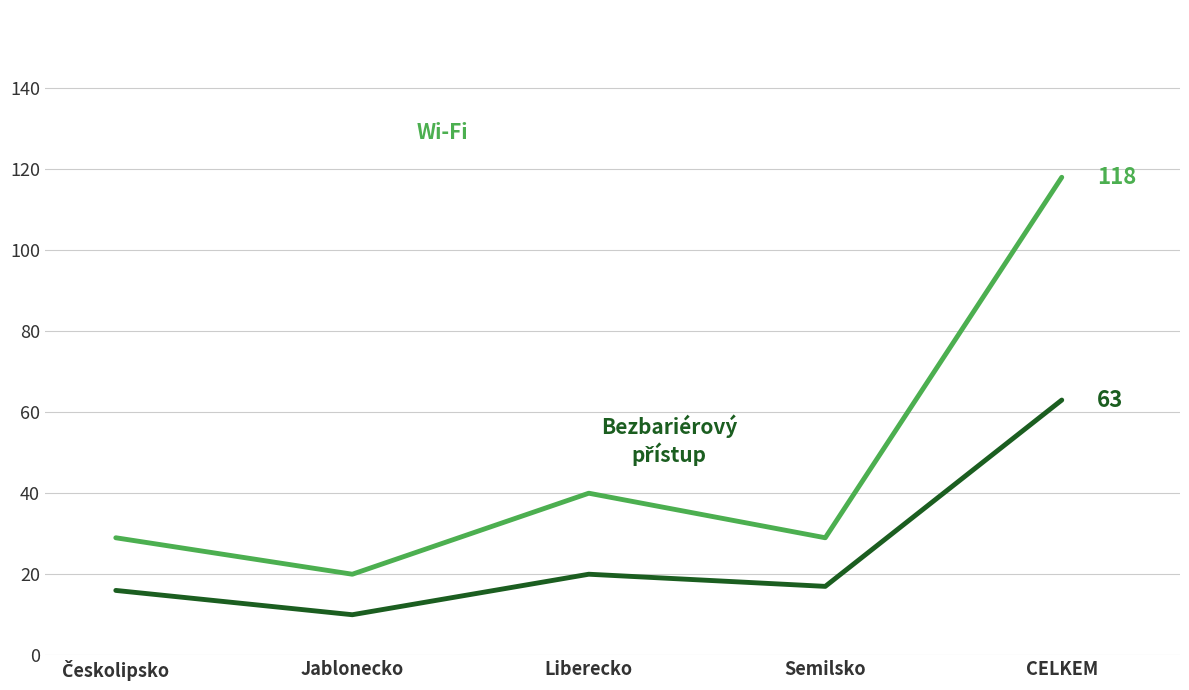

What is the difference between the highest and lowest values at Jablonecko?

10